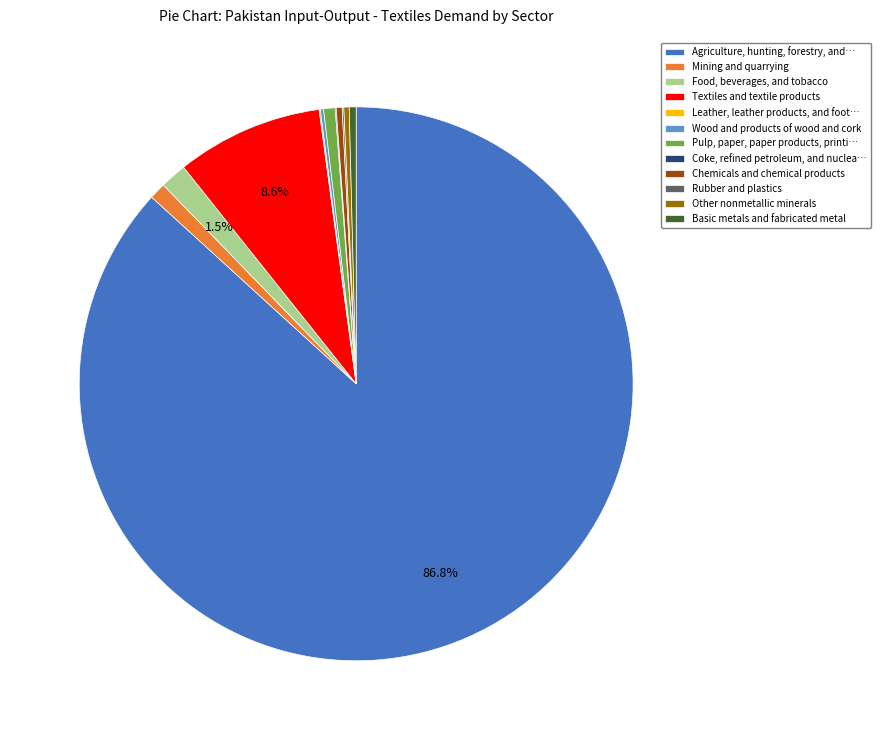

Which has a higher value, Textiles and textile products or Agriculture, hunting, forestry, and…?

Agriculture, hunting, forestry, and…